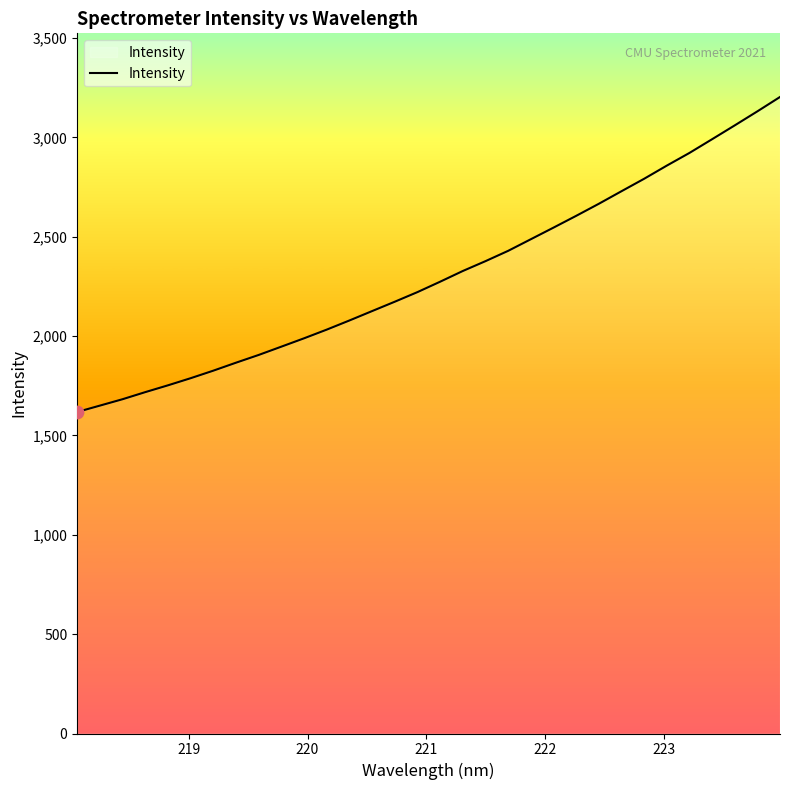

What is the smallest value displayed?

1618.2